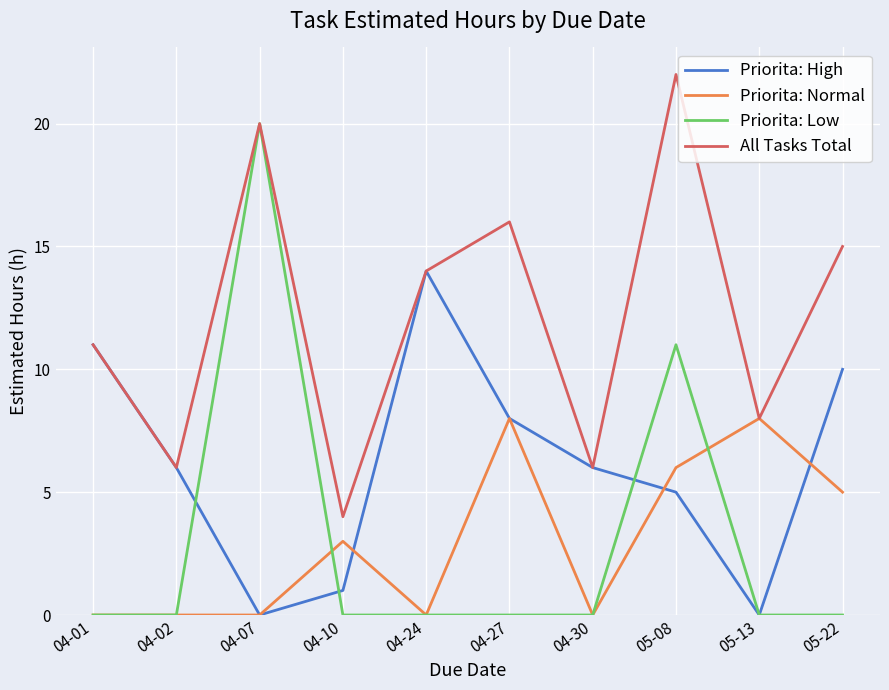

At which label is Priorita: Low closest to 10?

05-08